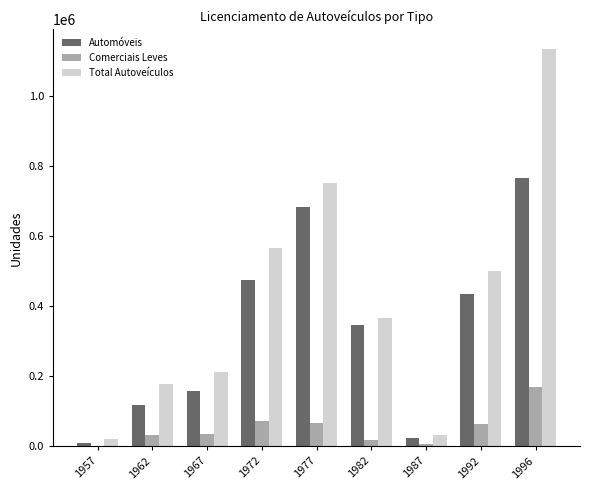

Which label corresponds to the largest value in the chart?

1996